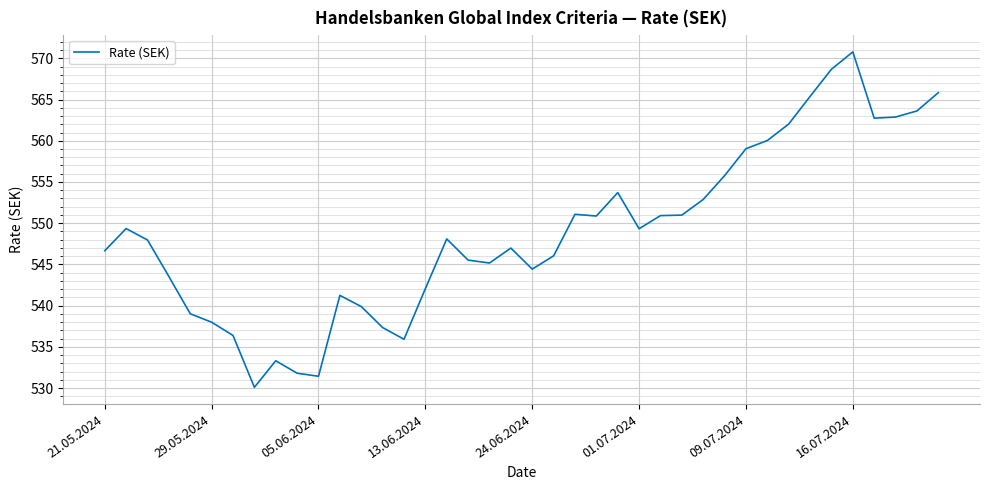

What is the difference between the maximum and minimum values?

40.7